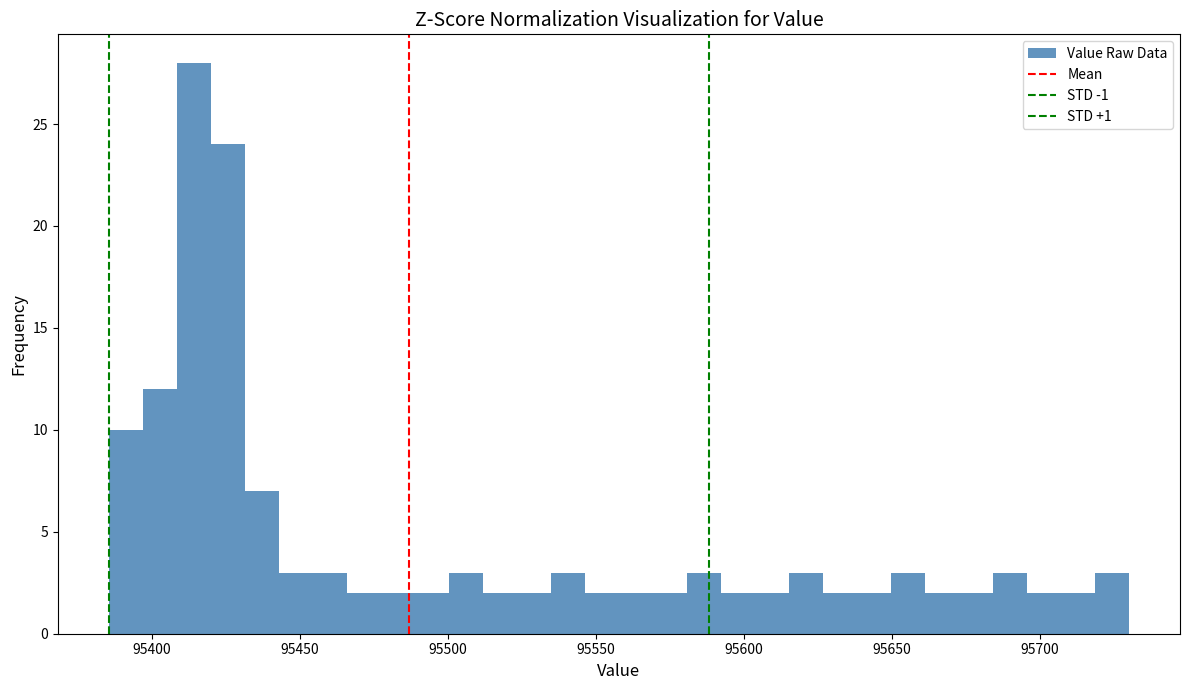

Around what value on the x-axis is the tallest bar? Give the approximate position of its centre, as read against the axis.

95415